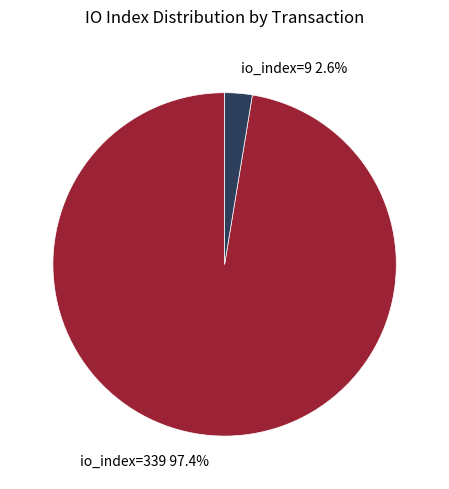

Count the number of slices in the pie.

2